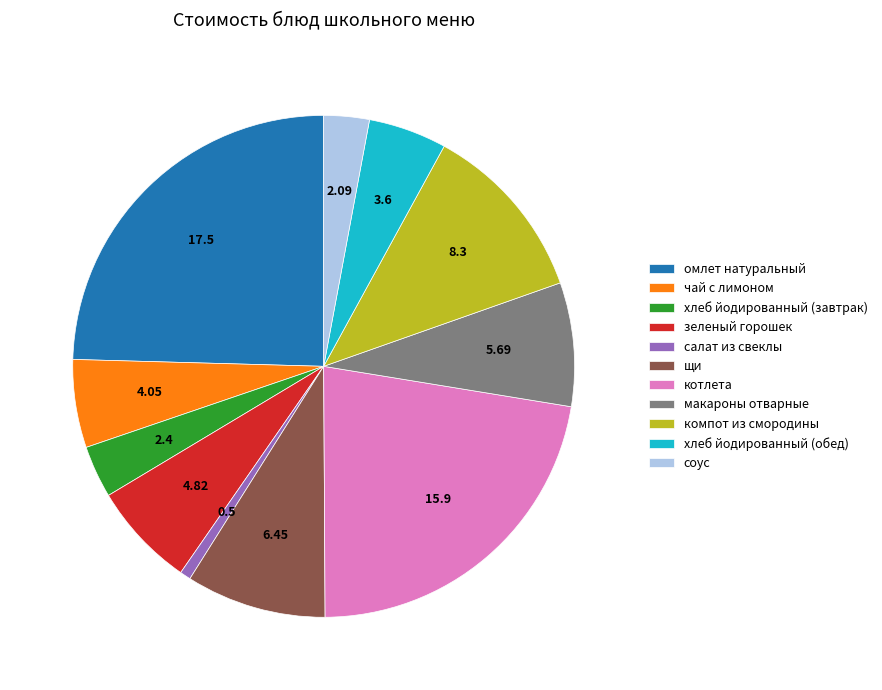

How many segments does this pie chart have?

11